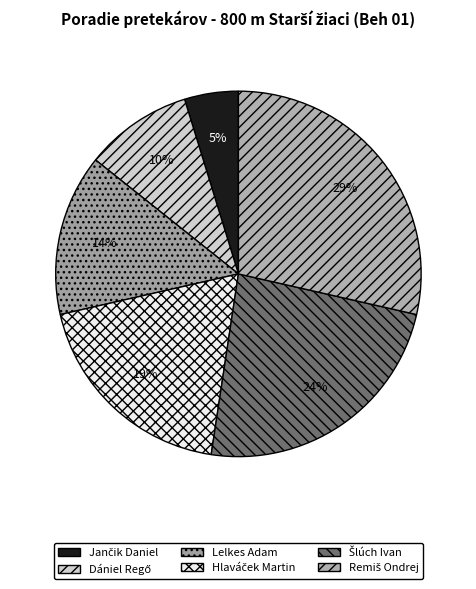

What percentage is the Dániel Regő slice, to the nearest percent?

10%